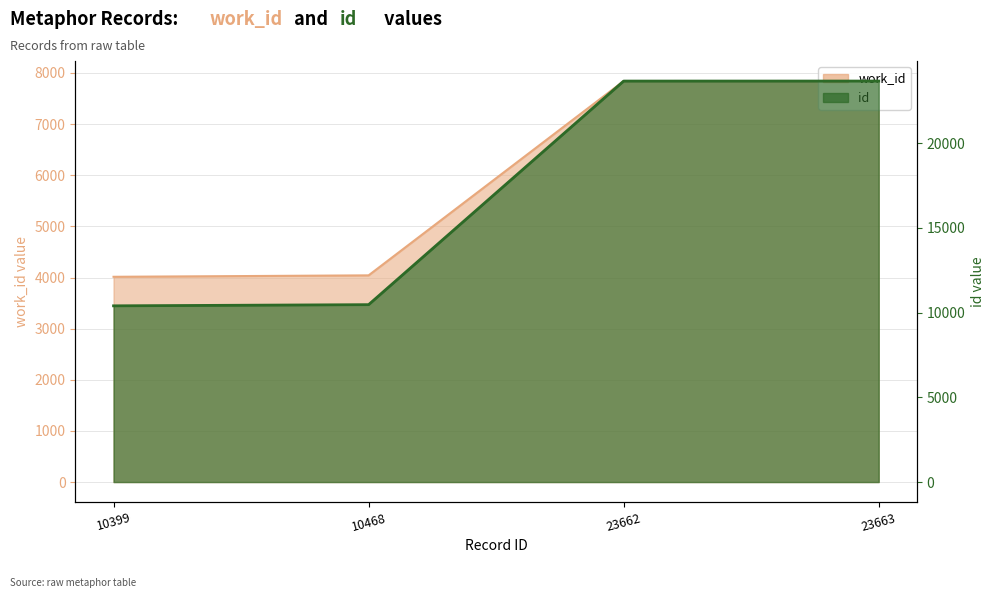

List the series in order of their overall mean, lowest first.

work_id, id